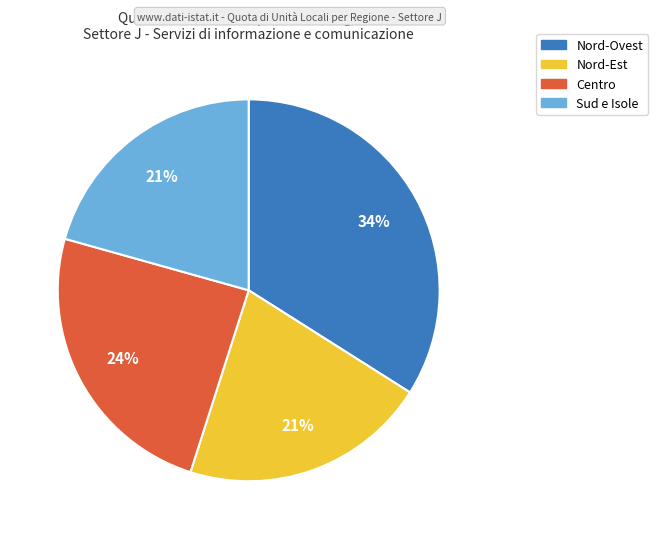

Is there any slice that represents more than half of the pie?

No